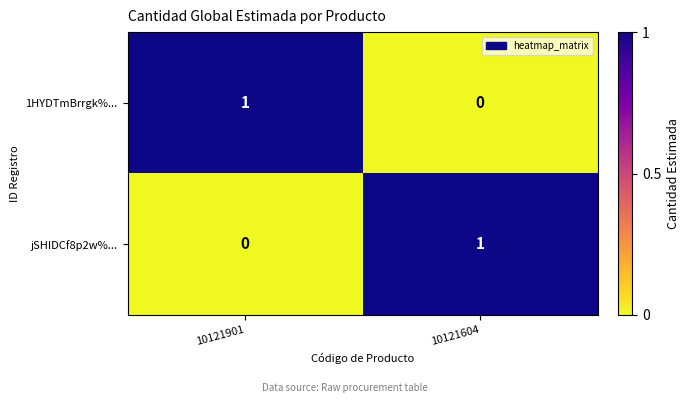

List the labels in order of jSHIDCf8p2w%... value, smallest first.

10121901, 10121604